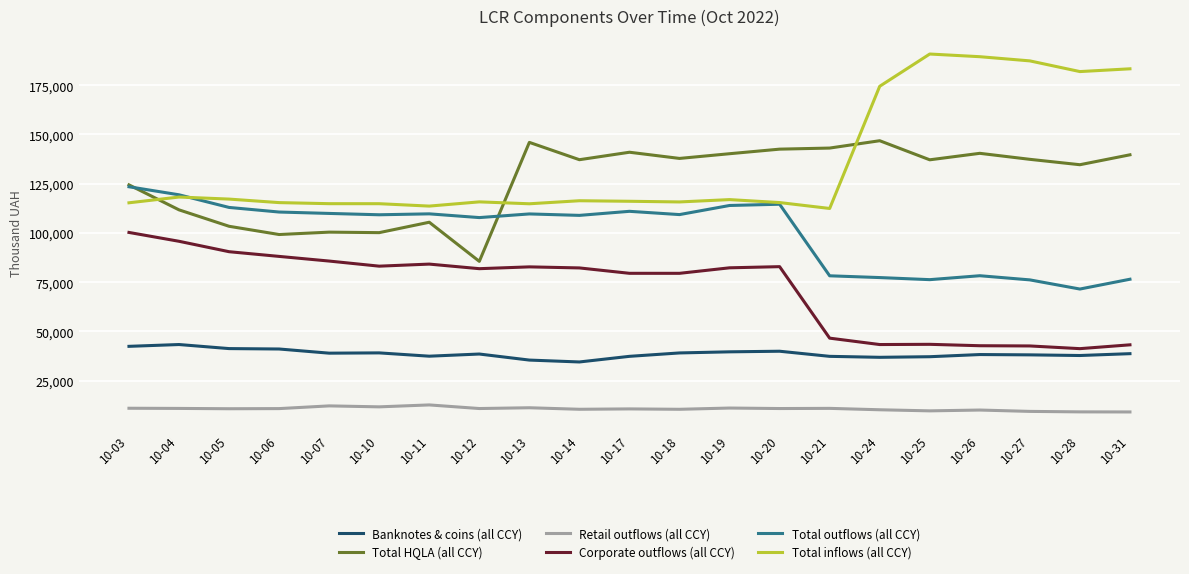

Which series has the largest total across all categories?

Total inflows (all CCY)